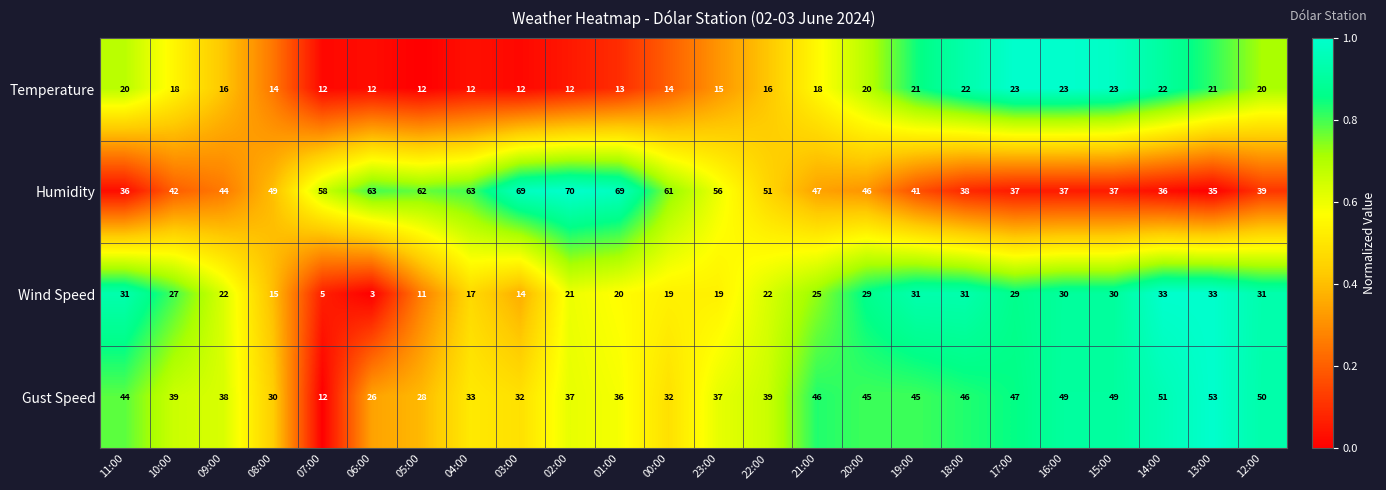

What is the difference between the maximum and minimum values in the Humidity series?

35